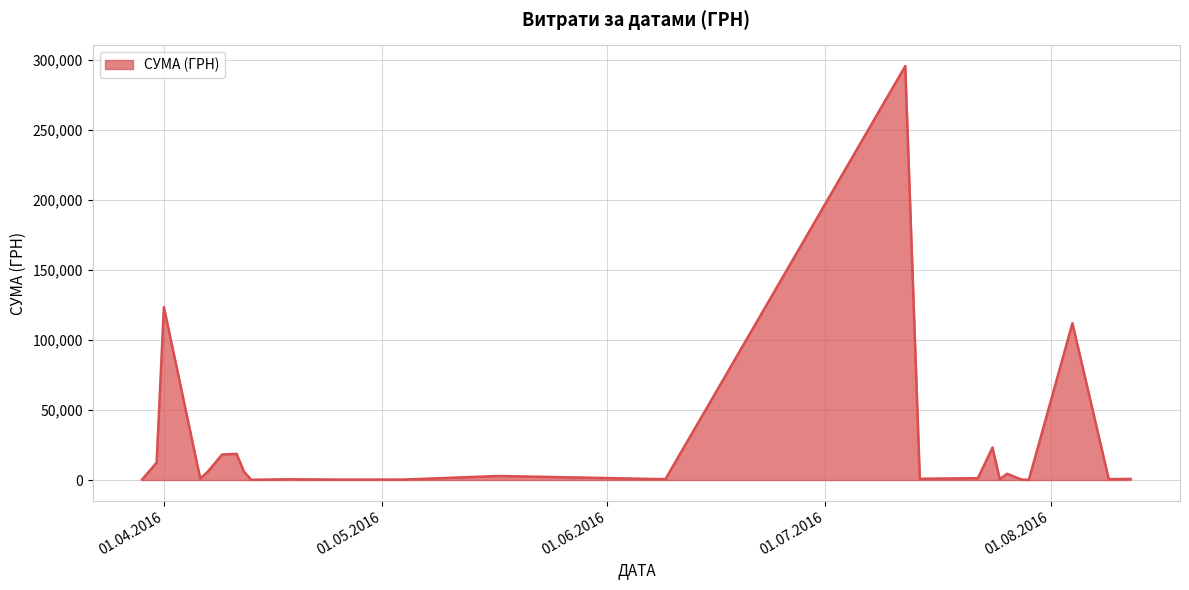

How many categories are shown in the chart?

25